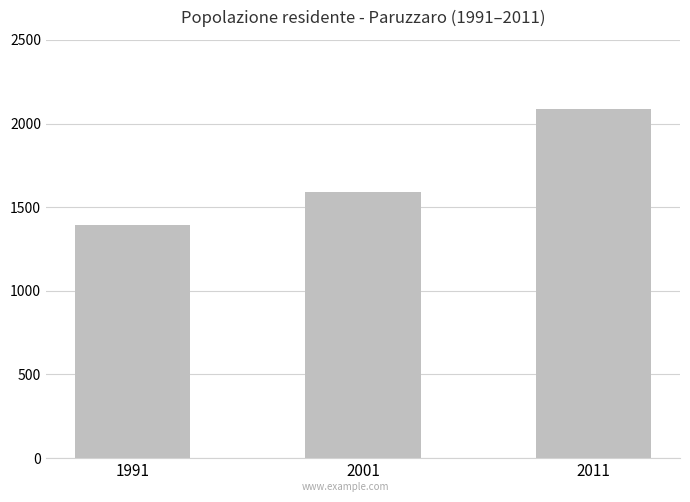

What is the smallest value displayed?

1396